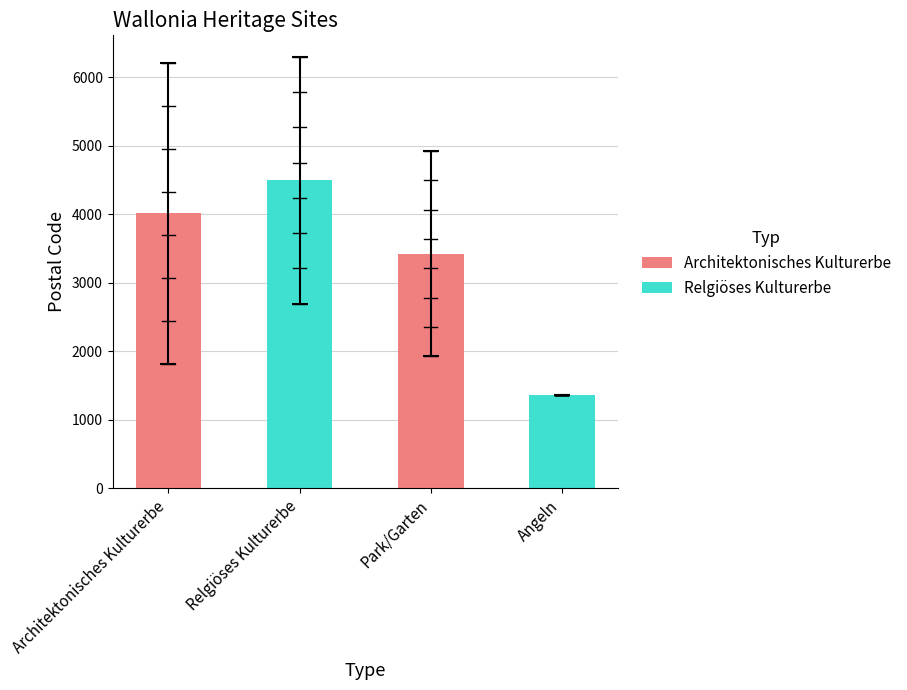

What is the smallest value displayed?

1357